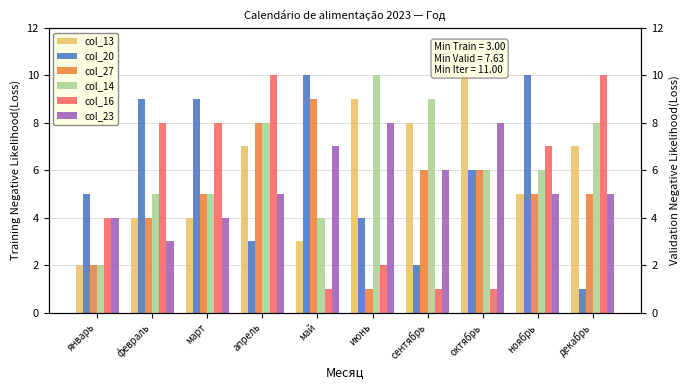

Is the value of col_27 at июнь greater than the value of col_13 at октябрь?

No